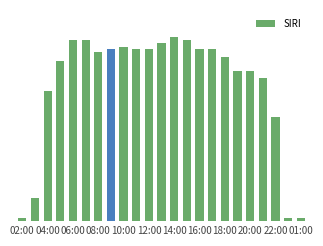

Does the chart contain any negative values?

No